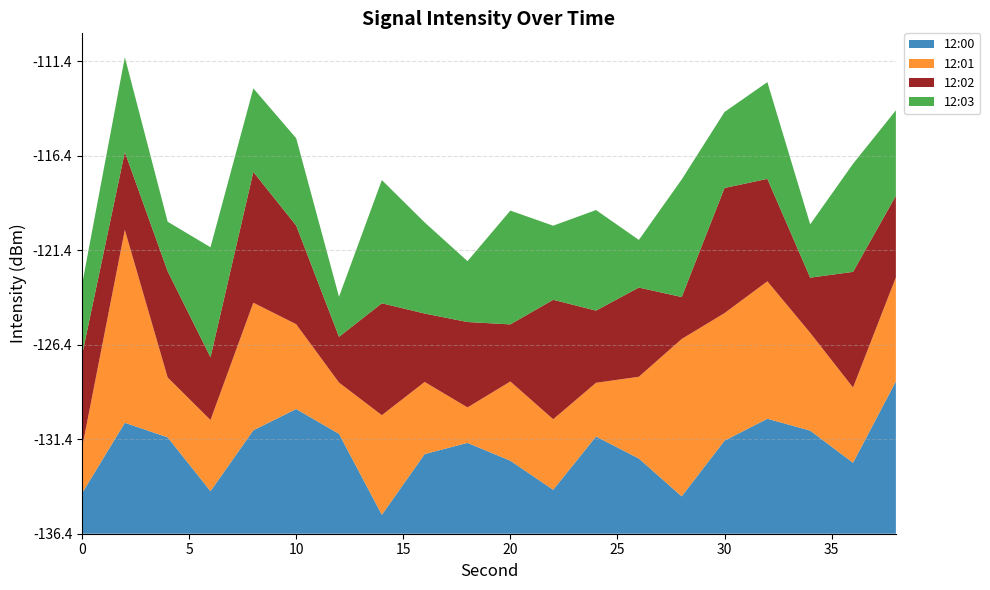

What are all the series names shown in the legend?

12:00, 12:01, 12:02, 12:03